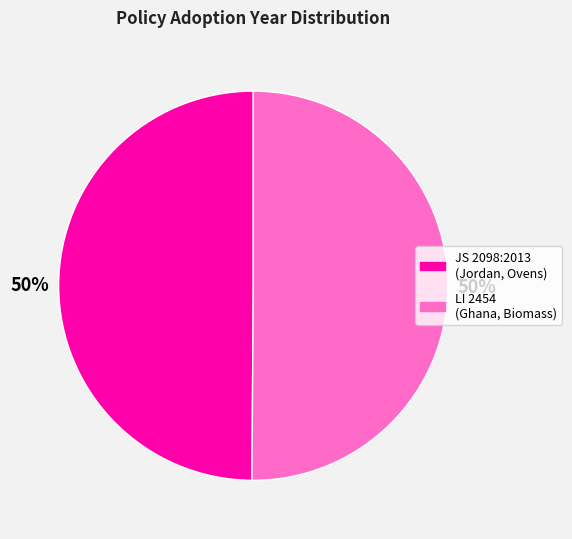

Count the number of slices in the pie.

2